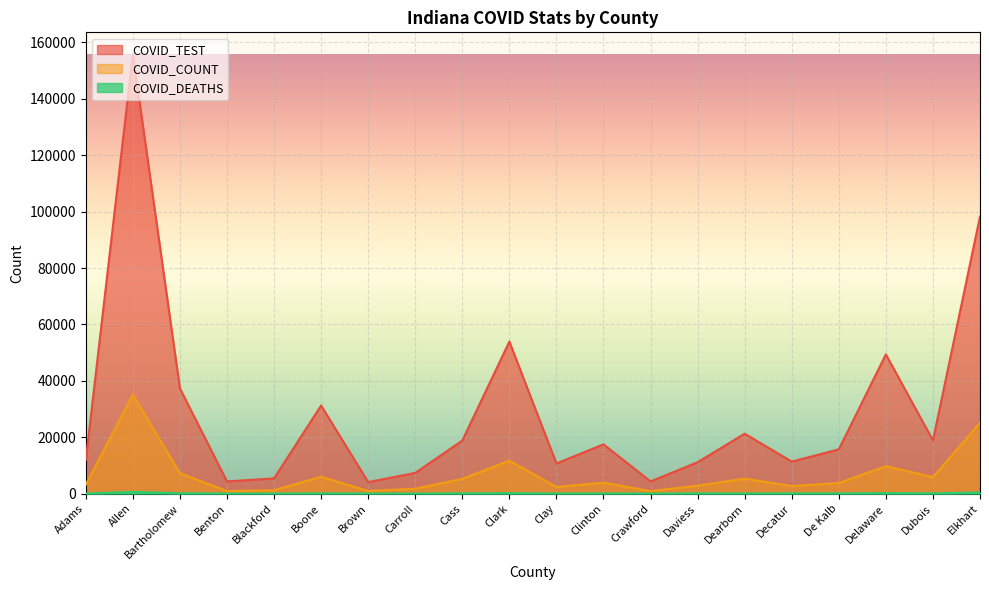

What is the maximum value shown in the chart?

155784